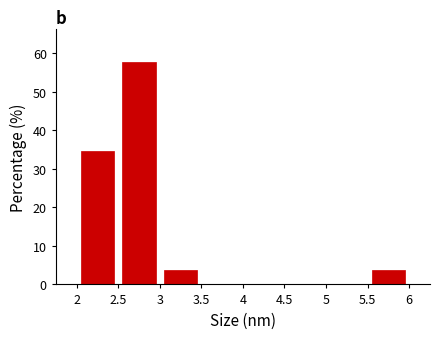

Reading left to right, list every bar in this chart as the range it spans on the x-axis followed by its height. The values are not printed on the chart, so give them approximately, as read against the axis.

2 to 2.5: 35
2.5 to 3: 58
3 to 3.5: 4
3.5 to 4: 0
4 to 4.5: 0
4.5 to 5: 0
5 to 5.5: 0
5.5 to 6: 4